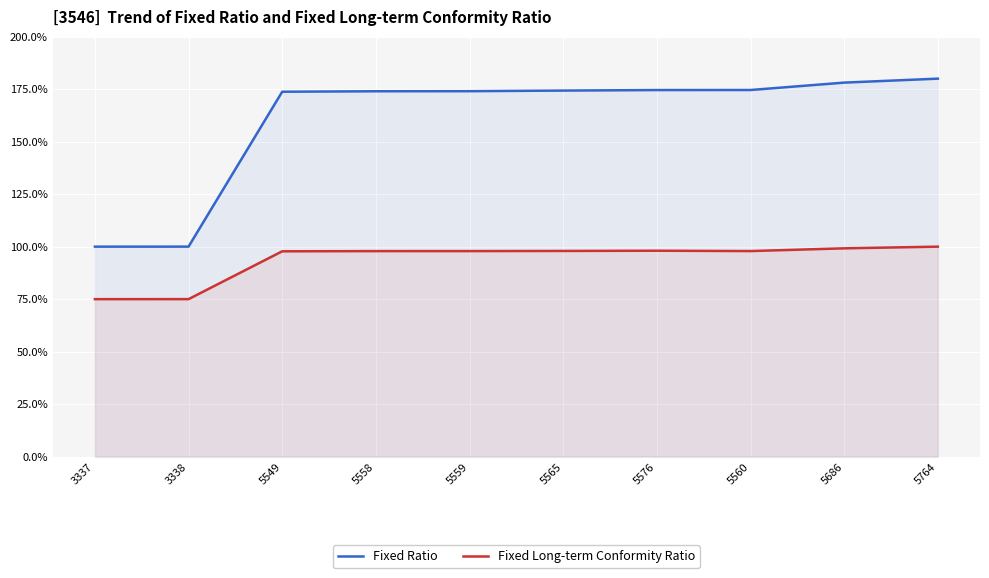

Rank the series at 5558 from lowest to highest value.

Fixed Long-term Conformity Ratio, Fixed Ratio